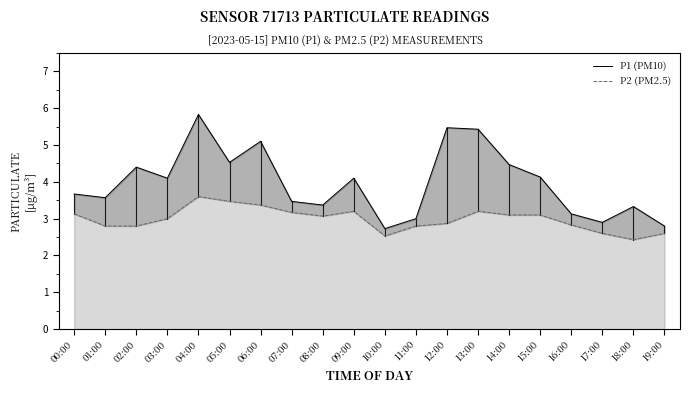

True or false: P2 (PM2.5) and P1 (PM10) cross at least once.

False